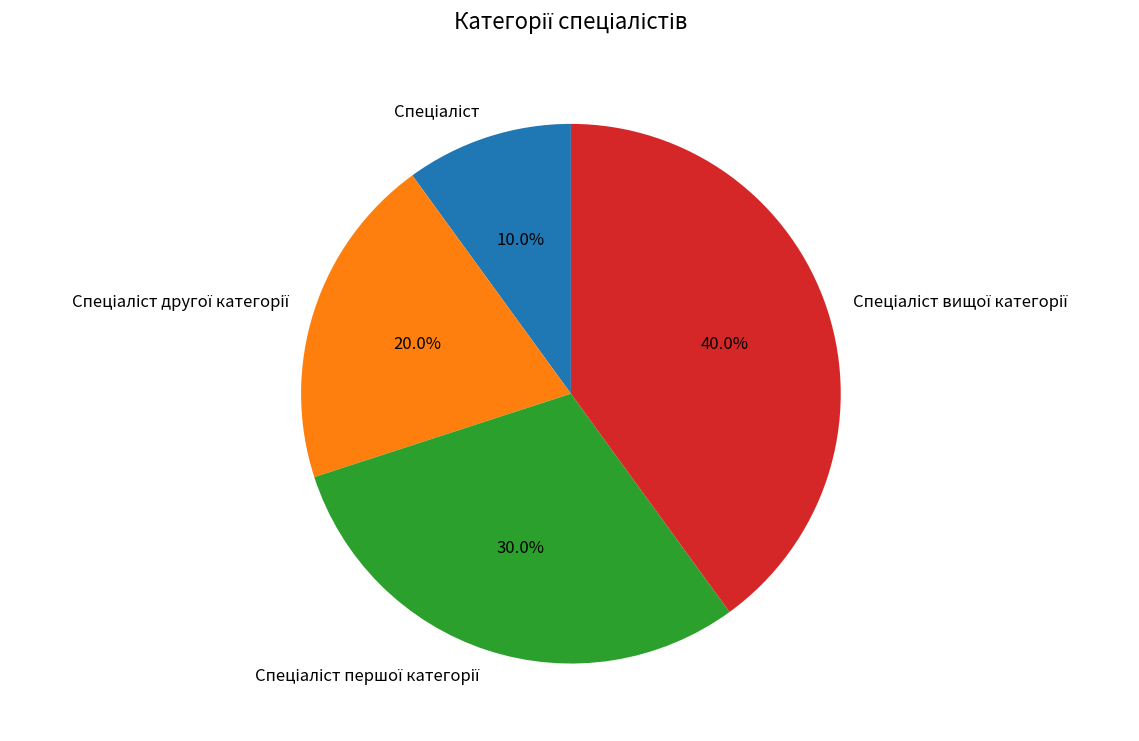

Is there a majority slice in this chart?

No